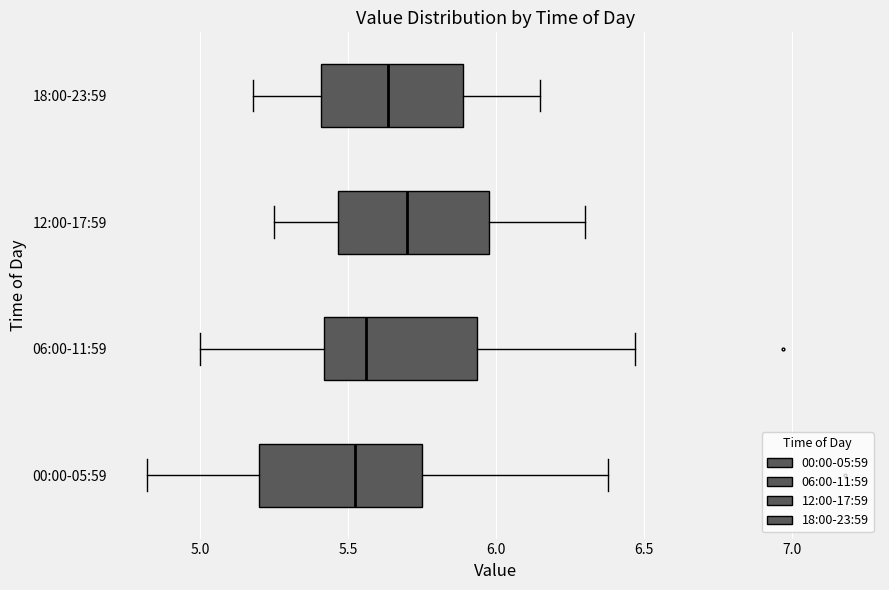

Which box's median line is the furthest to the right?

12:00-17:59